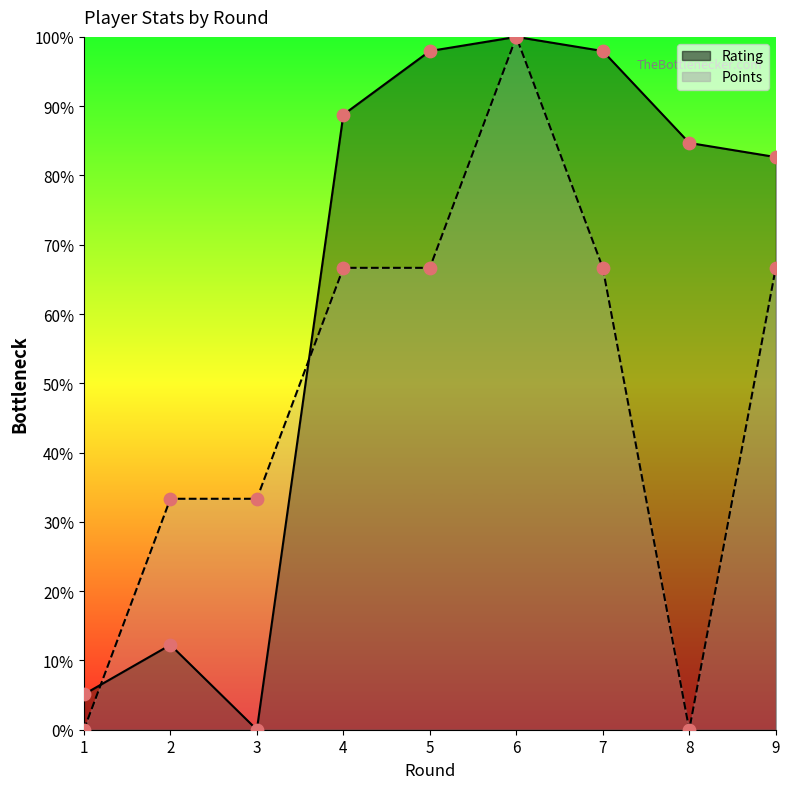

Which series has the largest Y range (max minus min)?

Rating